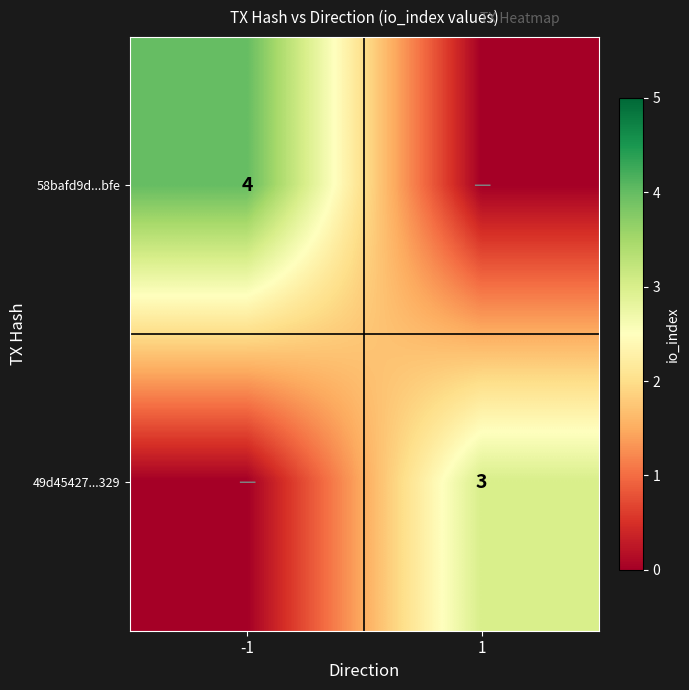

Is the value of 49d45427...329 at 1 greater than the value of 58bafd9d...bfe at -1?

No